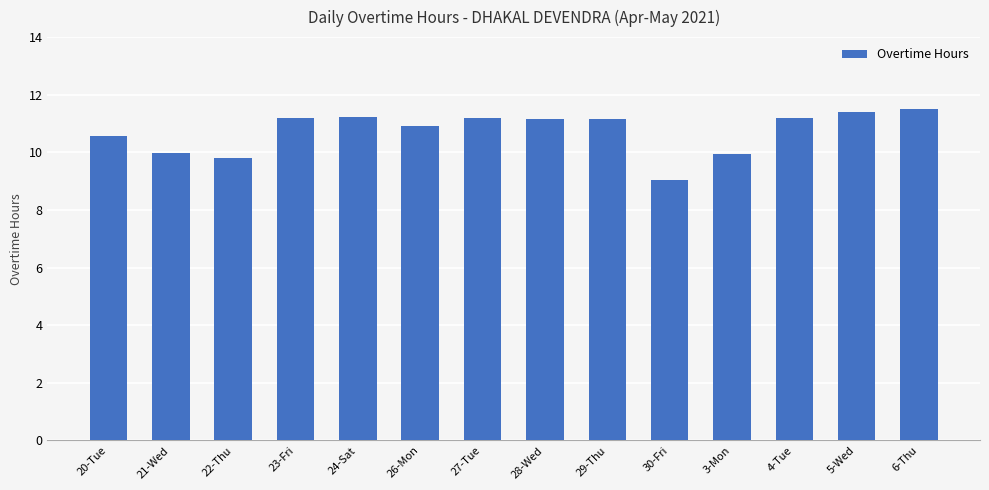

What is the average value?

10.7